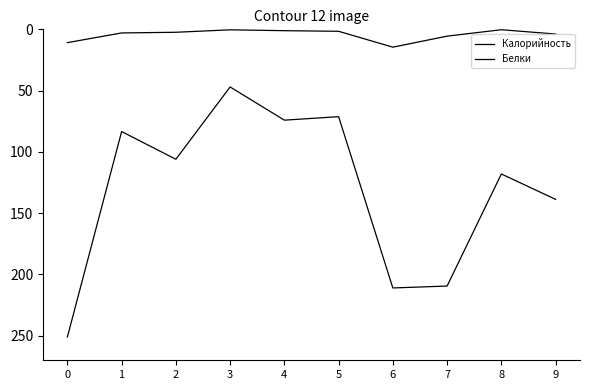

The value of Калорийность at 6 is 363.5. True or false?

False